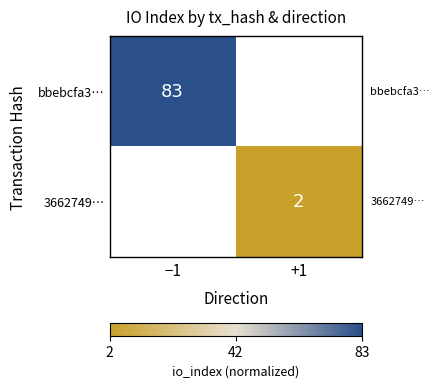

Which category has the lowest value in the bbebcfa3… series?

−1